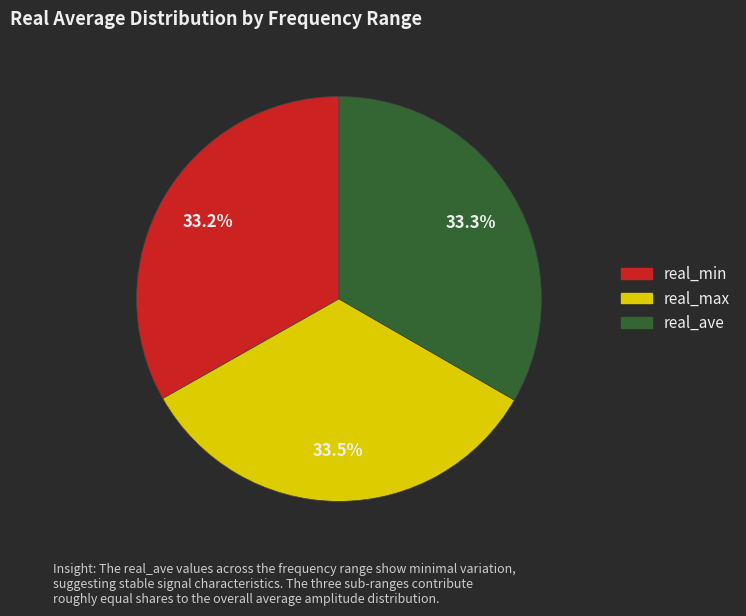

Does any single category account for the majority?

No